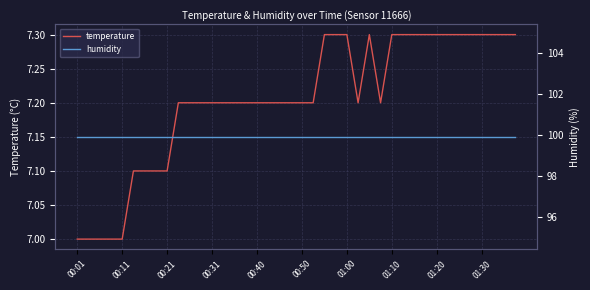

Between 22 and 34, which series saw the biggest shift?

temperature